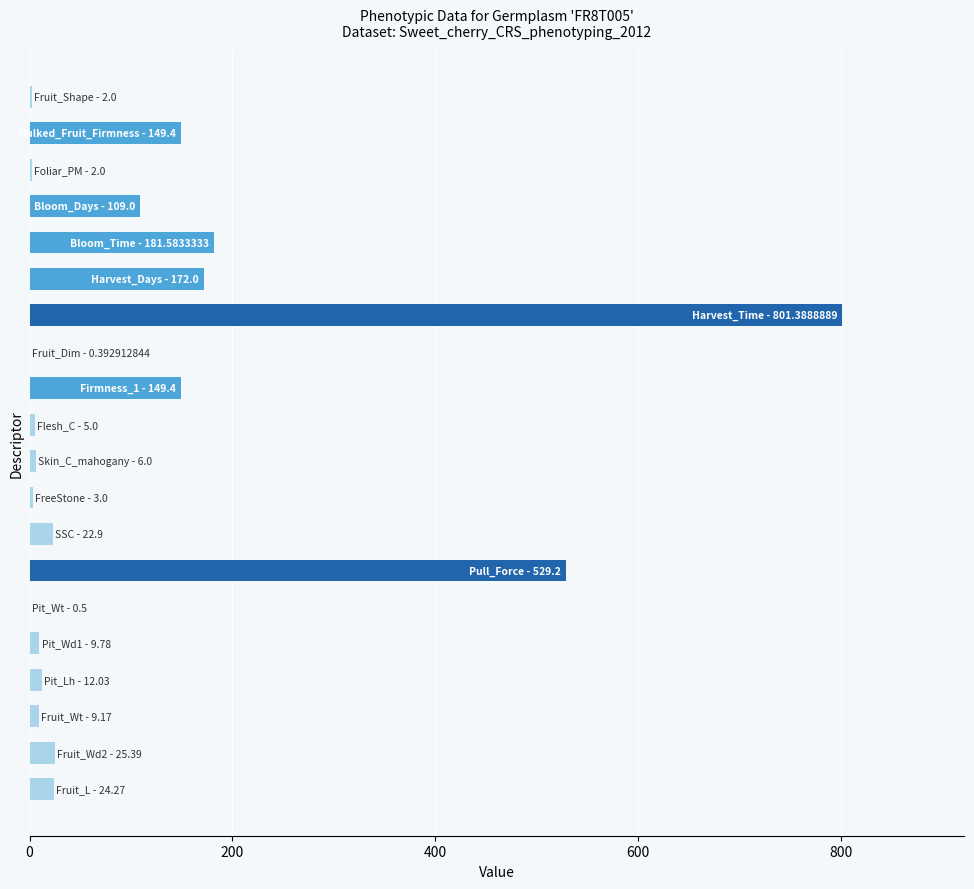

What is the greatest value displayed?

801.4